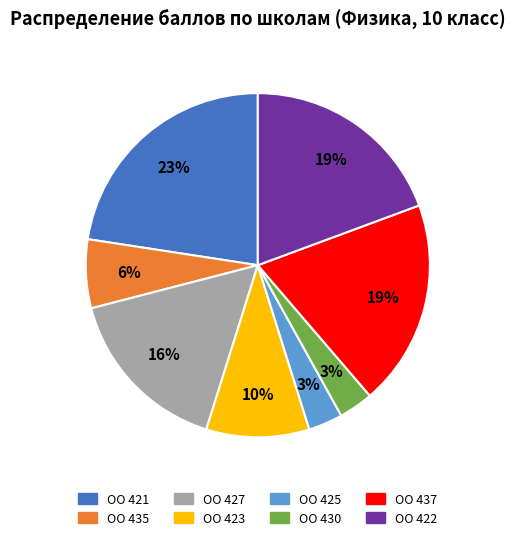

To the nearest percent, what is the average slice percentage?

12%